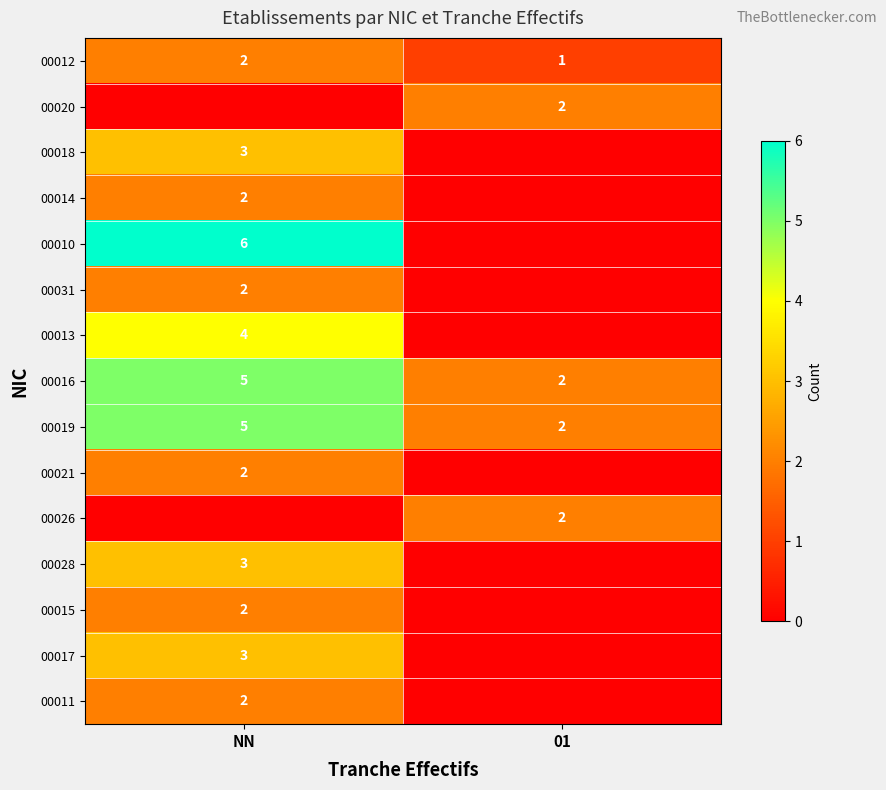

The 00021 series shows 2 at NN. True or false?

True